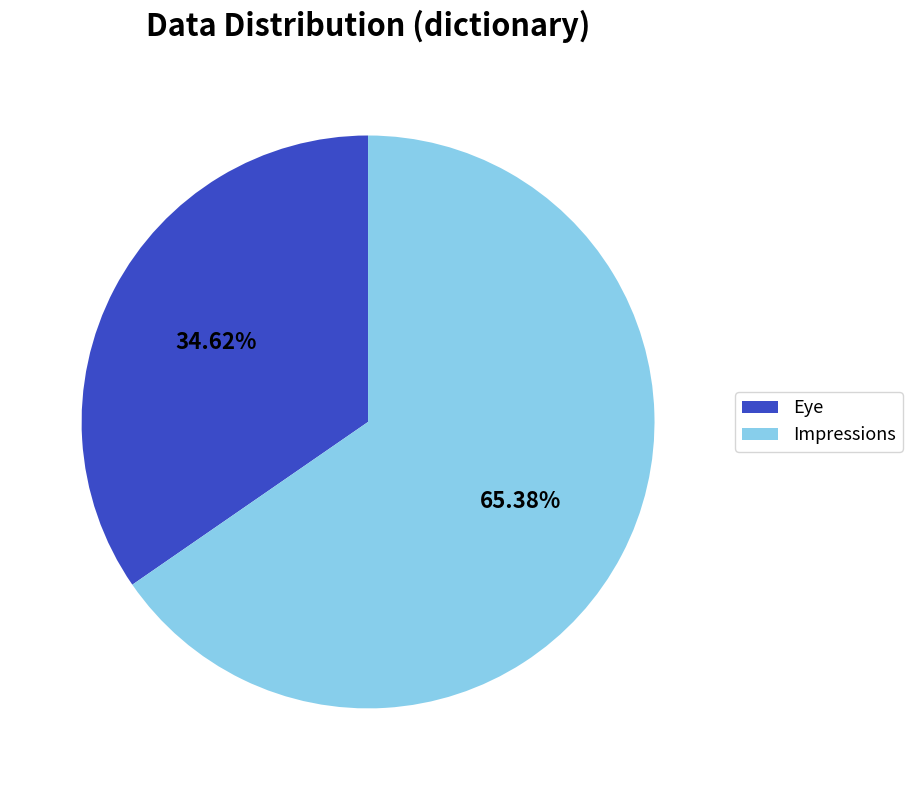

What is the smallest slice in the pie chart?

Eye